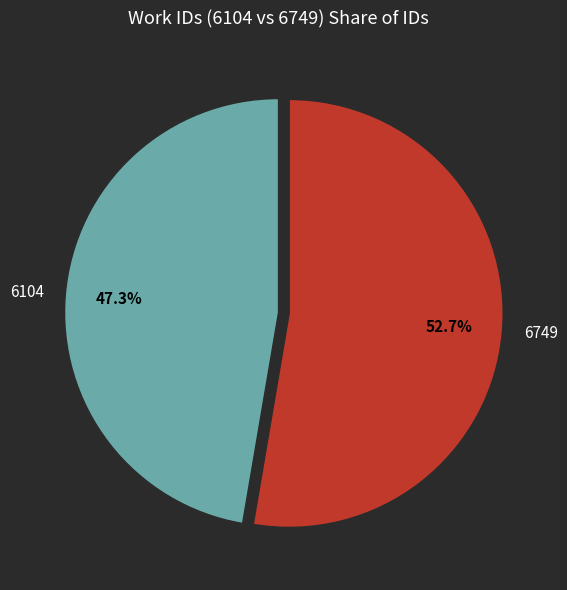

How many segments does this pie chart have?

2